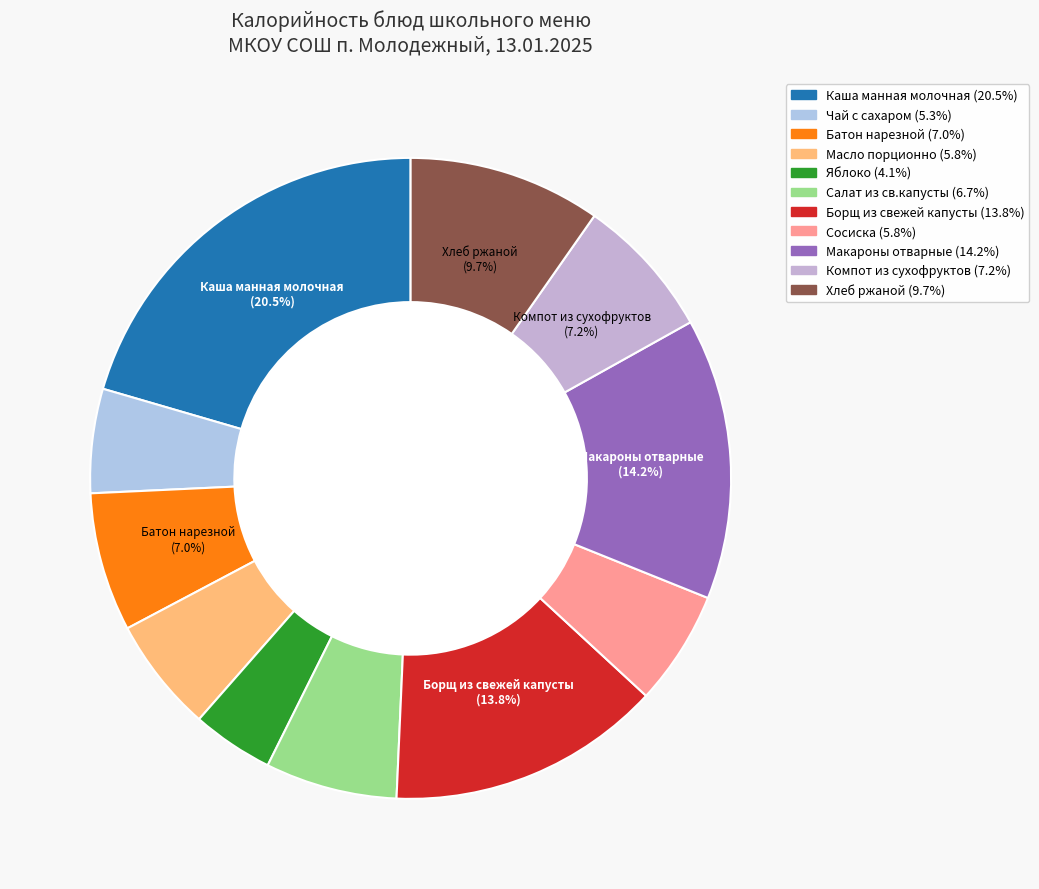

What is the ratio of the value at Компот из сухофруктов to the value at Масло порционно?

1.2